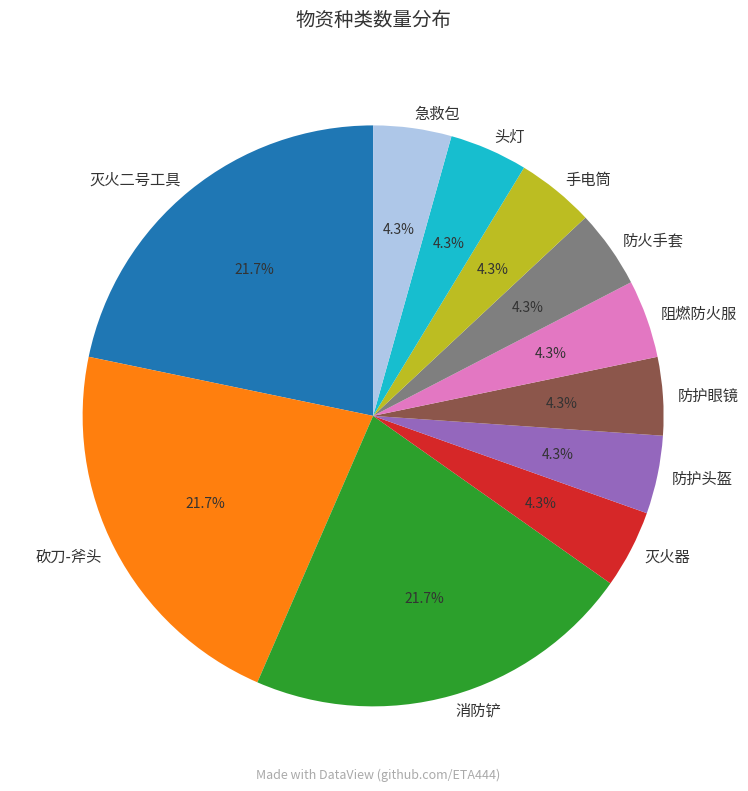

What portion of the pie excludes 阻燃防火服?

95.7%